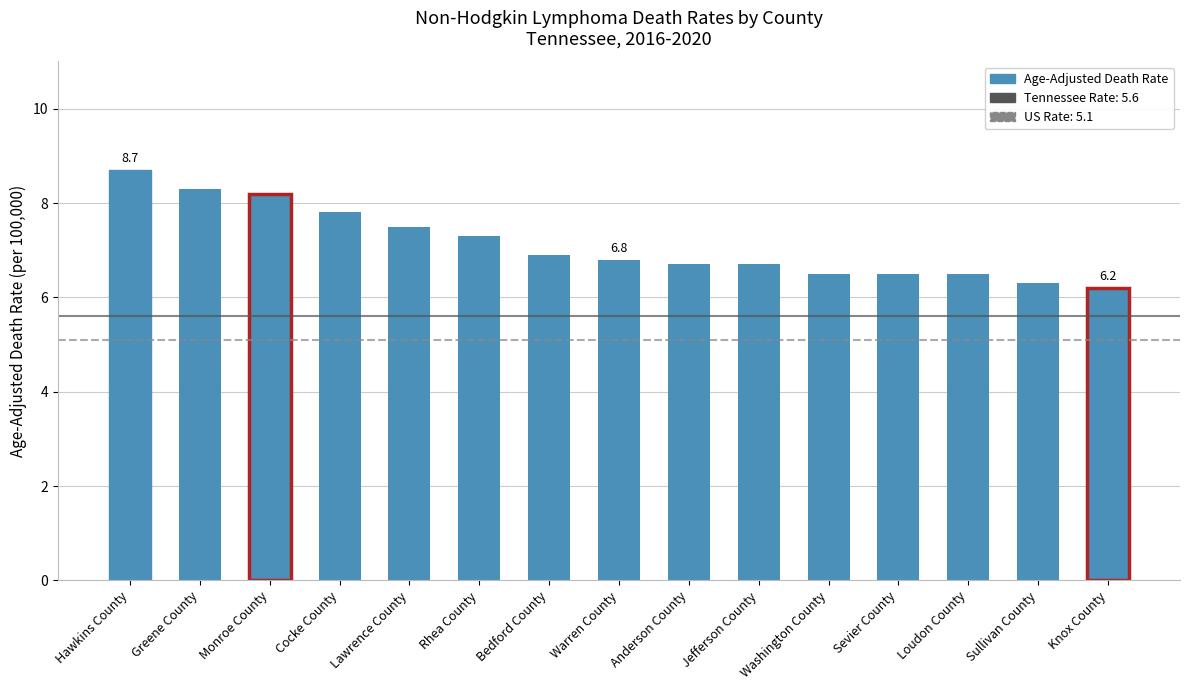

What position from the left is Greene County?

2